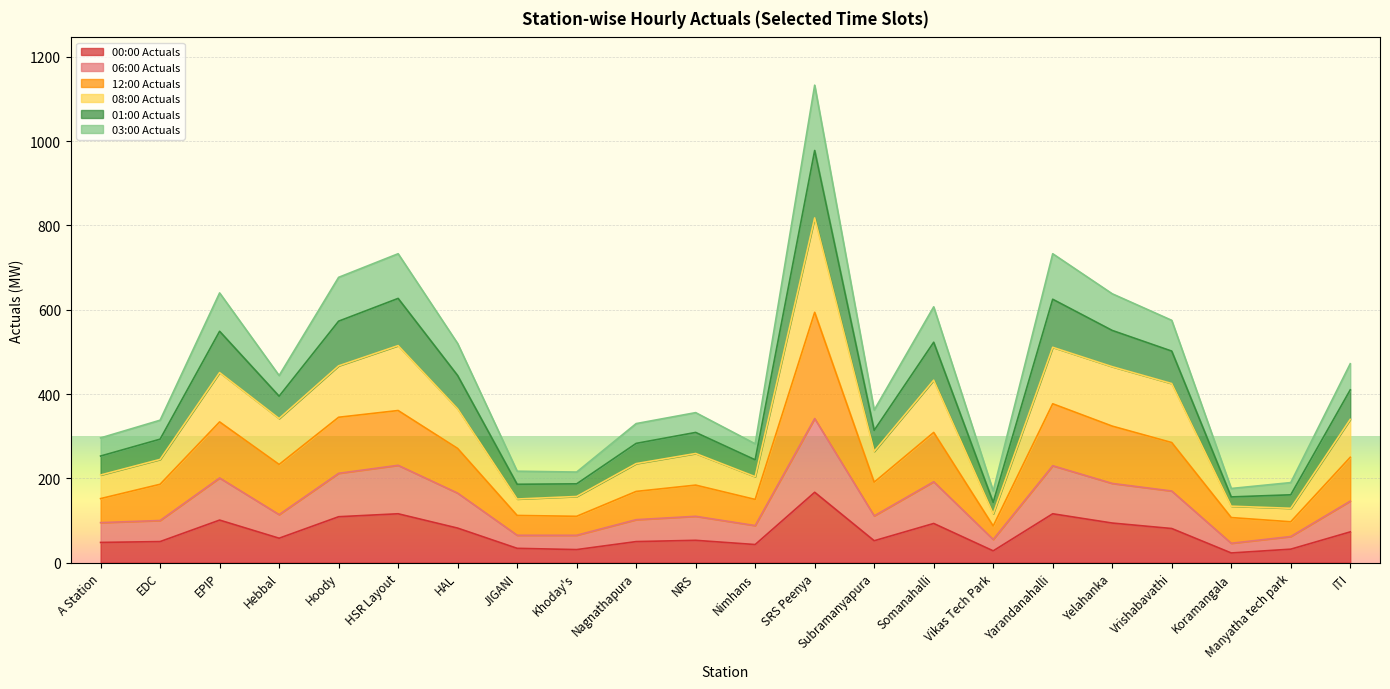

At which category does 03:00 Actuals reach its first local valley?

Hebbal